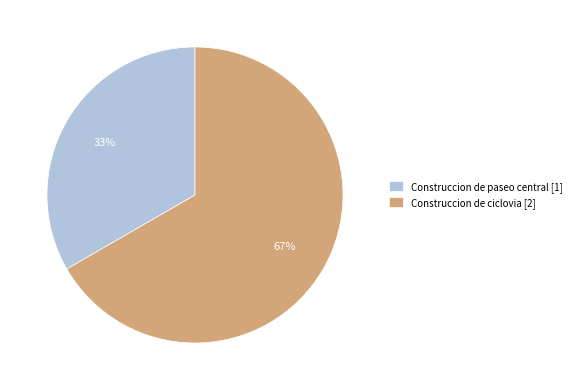

Approximately how many times larger is the value at Construccion de paseo central compared to Construccion de ciclovia?

0.5